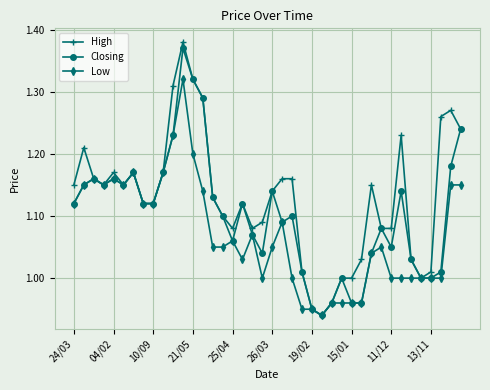

Which series has the largest total across all categories?

High